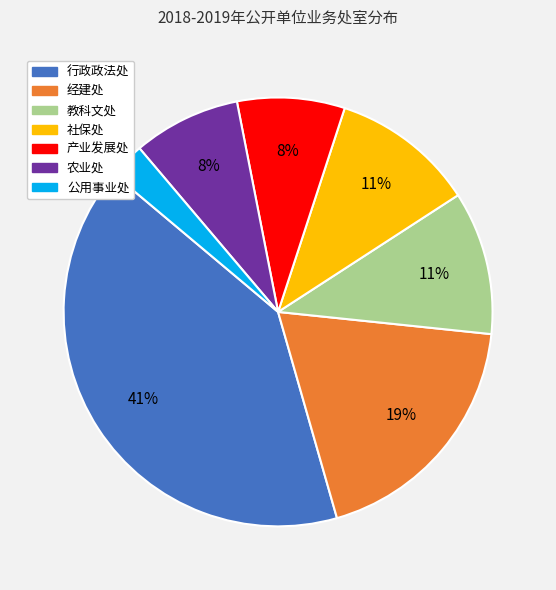

Which slice is the smallest?

公用事业处